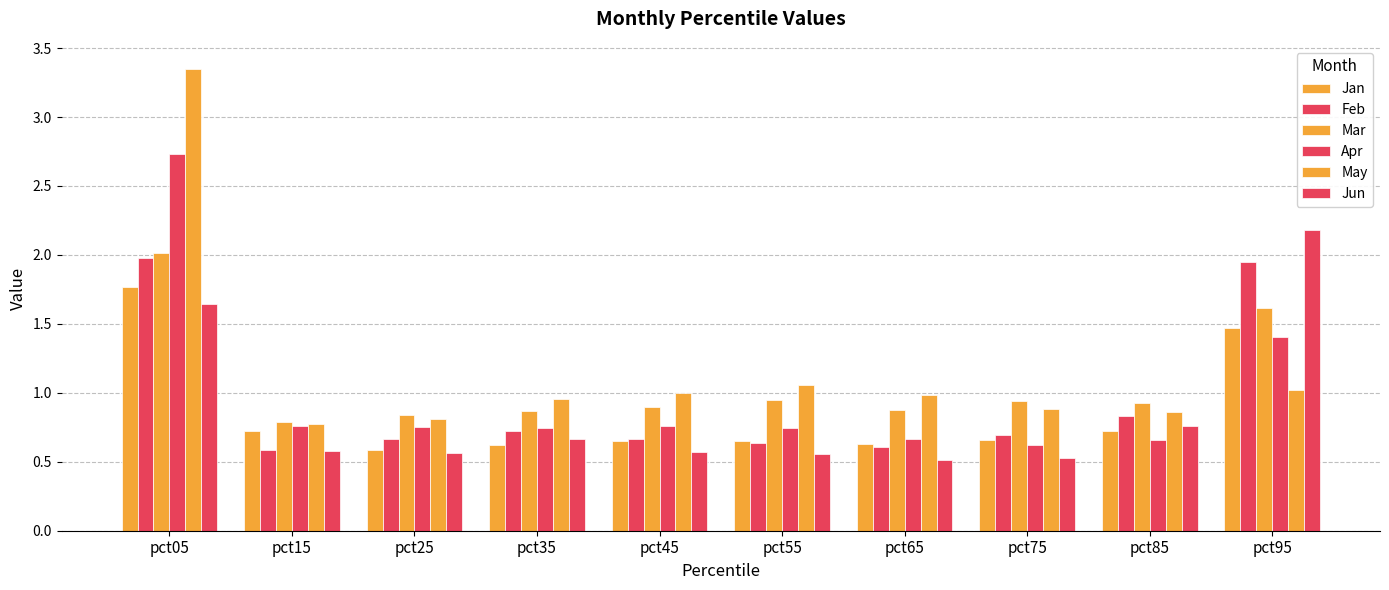

At which label does May reach its peak?

pct05